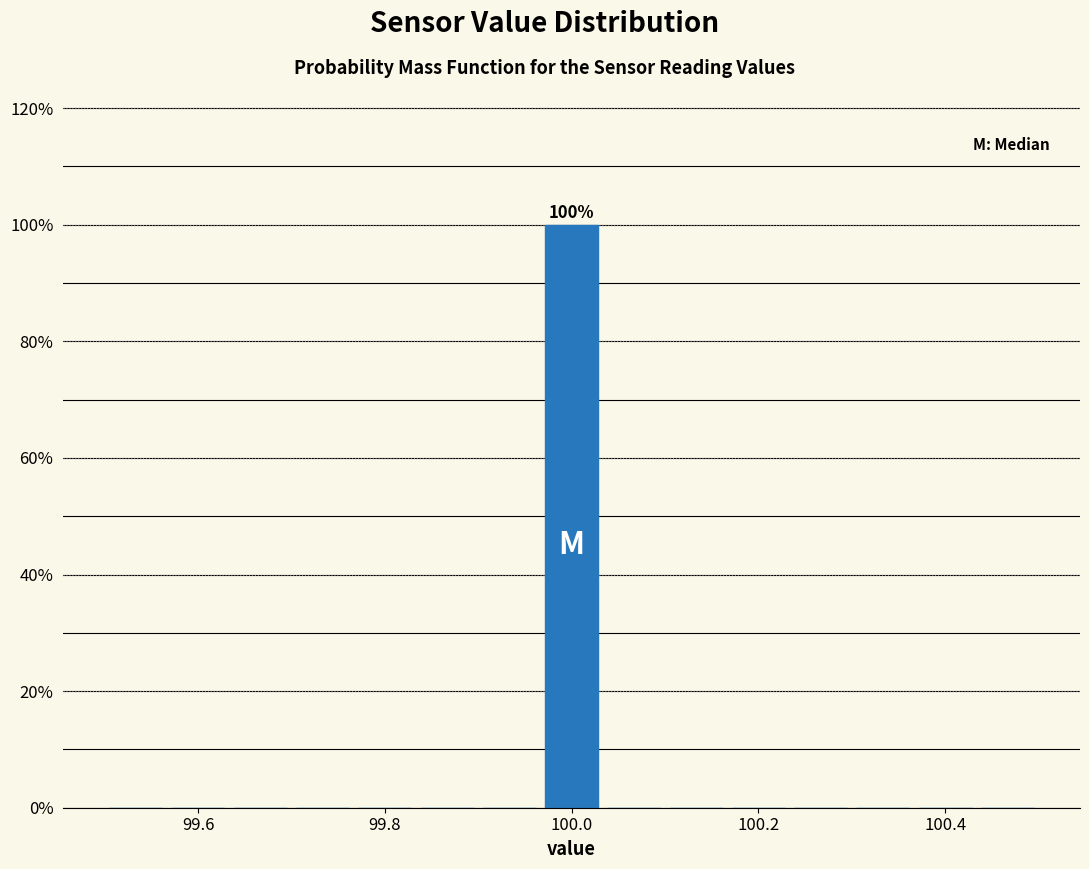

Around what value on the x-axis is the tallest bar? Give the approximate position of its centre, as read against the axis.

100.00